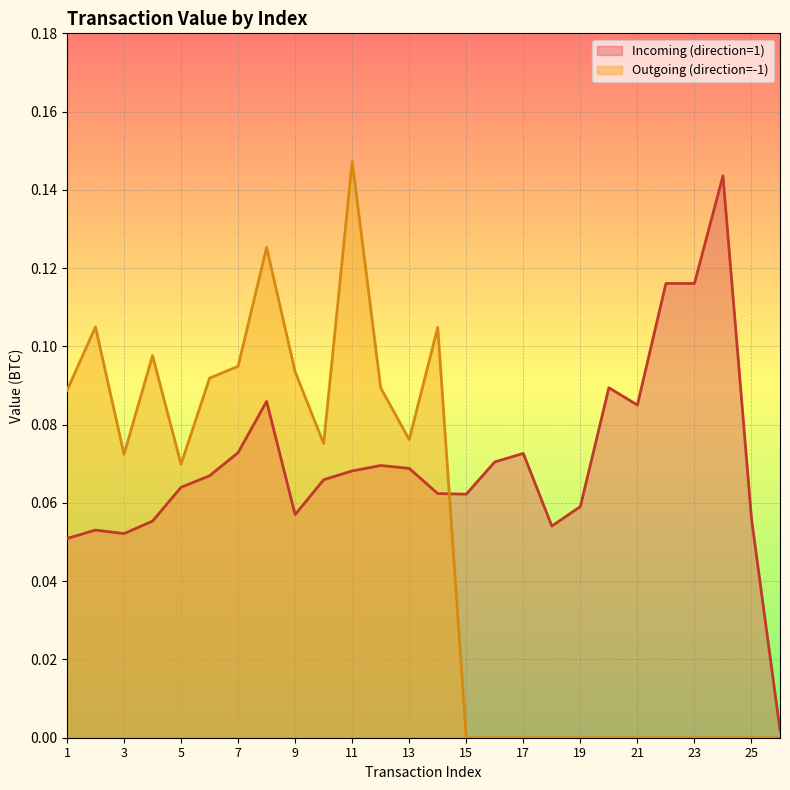

How many lines are shown in the chart?

2